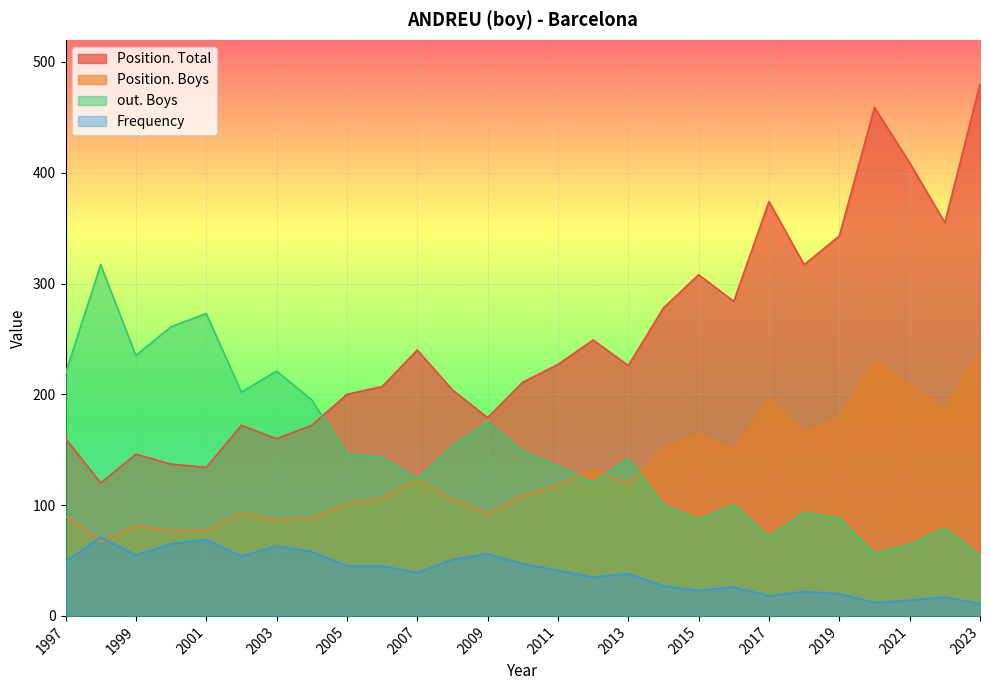

True or false: Position. Boys and Position. Total intersect in this chart.

False